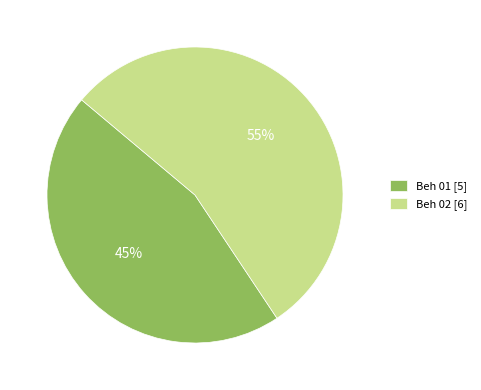

How many segments does this pie chart have?

2